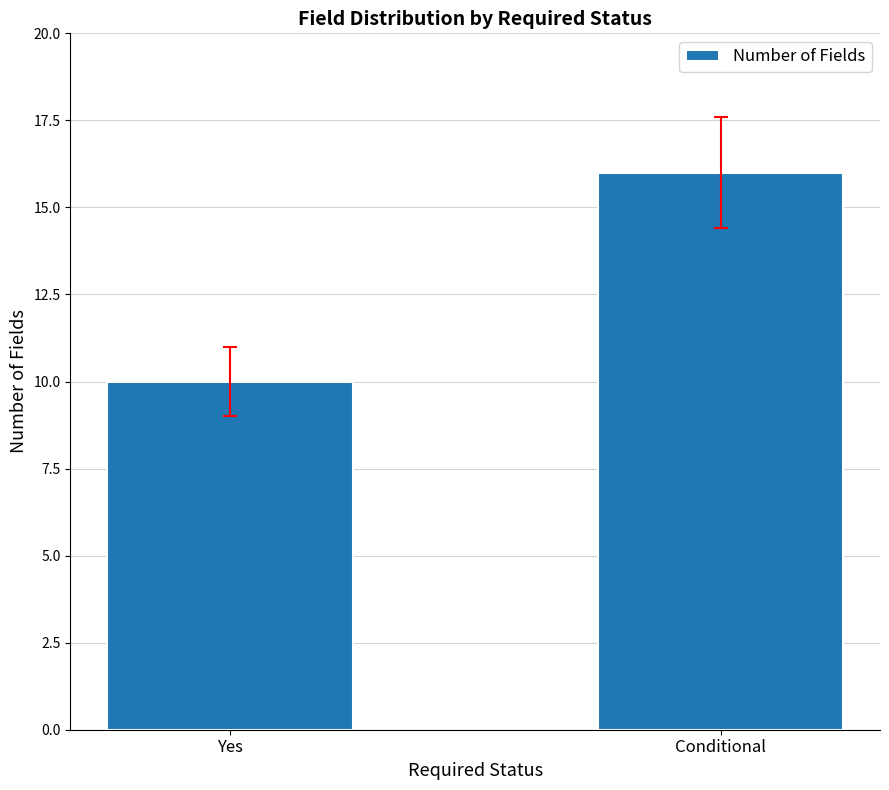

Reading left to right, transcribe all the data shown in this chart.

10	16